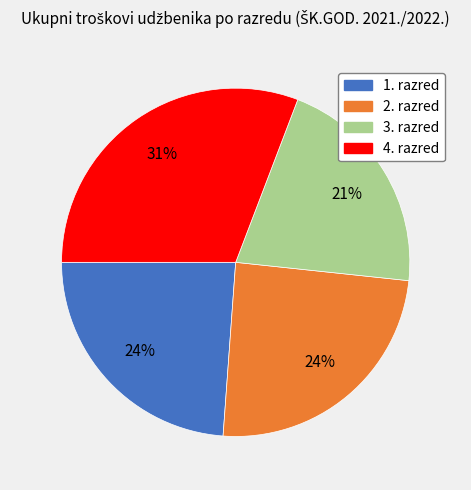

Does any single category account for the majority?

No